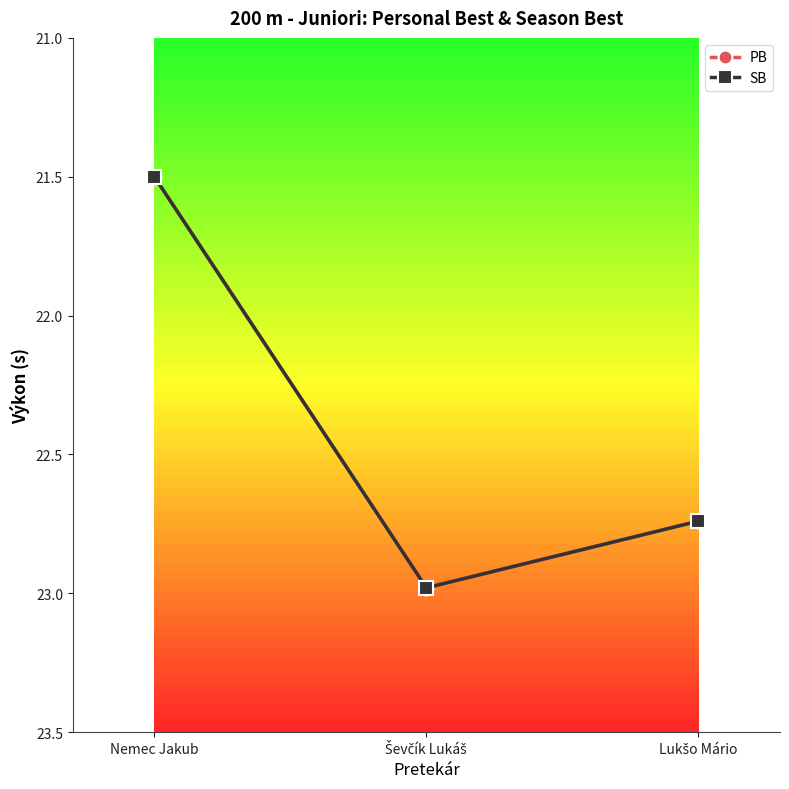

Which series has the largest range (max minus min)?

PB